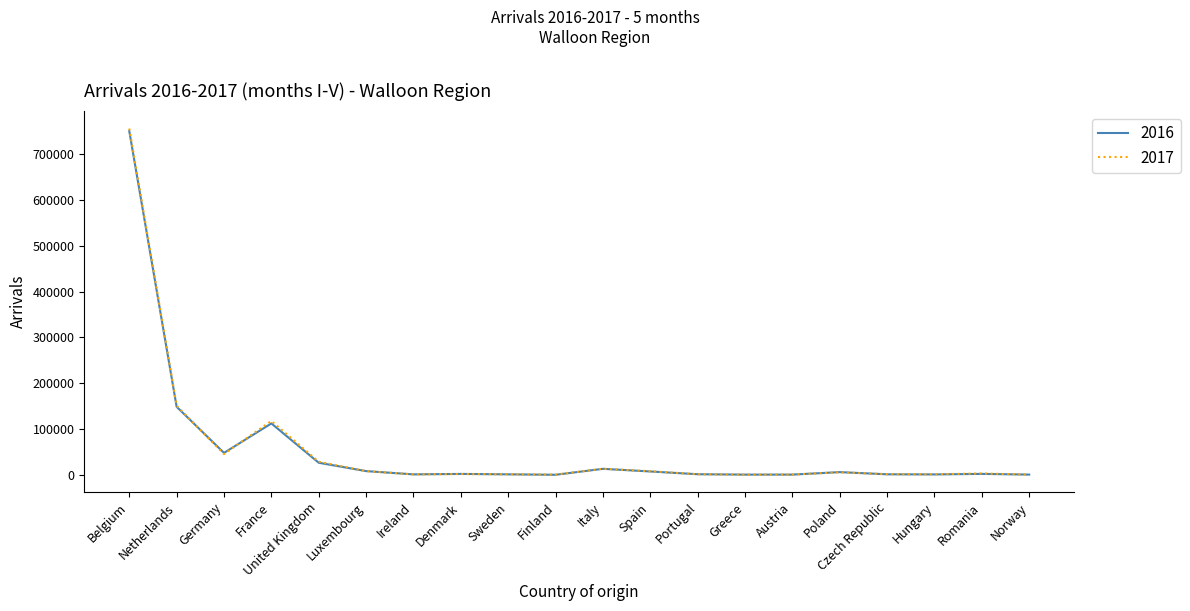

Is this an area chart (filled region under the line)?

No